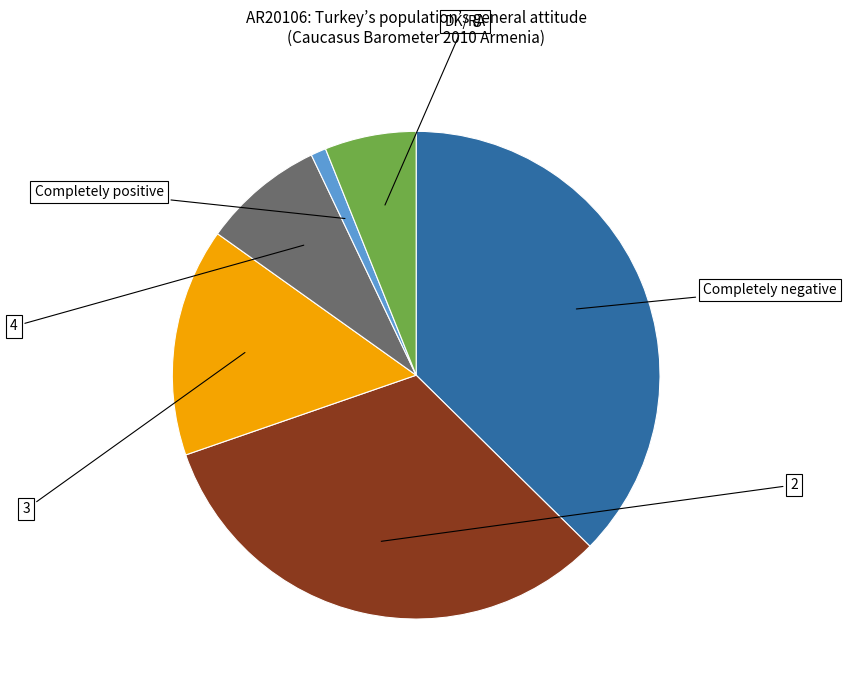

Does any single category account for the majority?

No